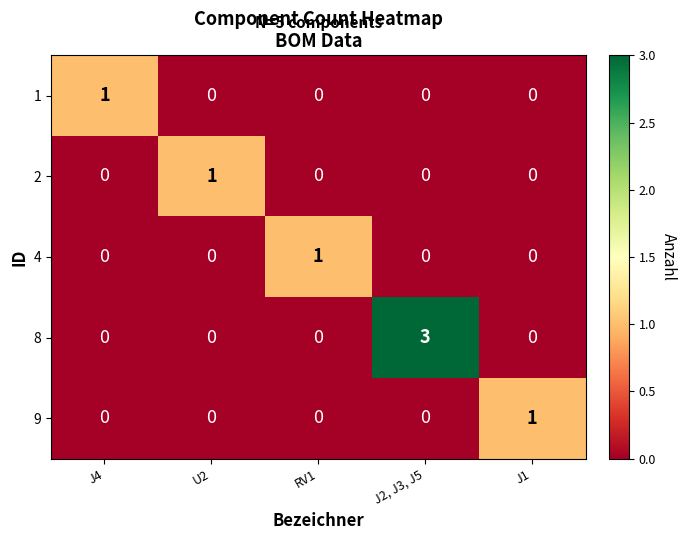

What is the greatest value displayed?

3